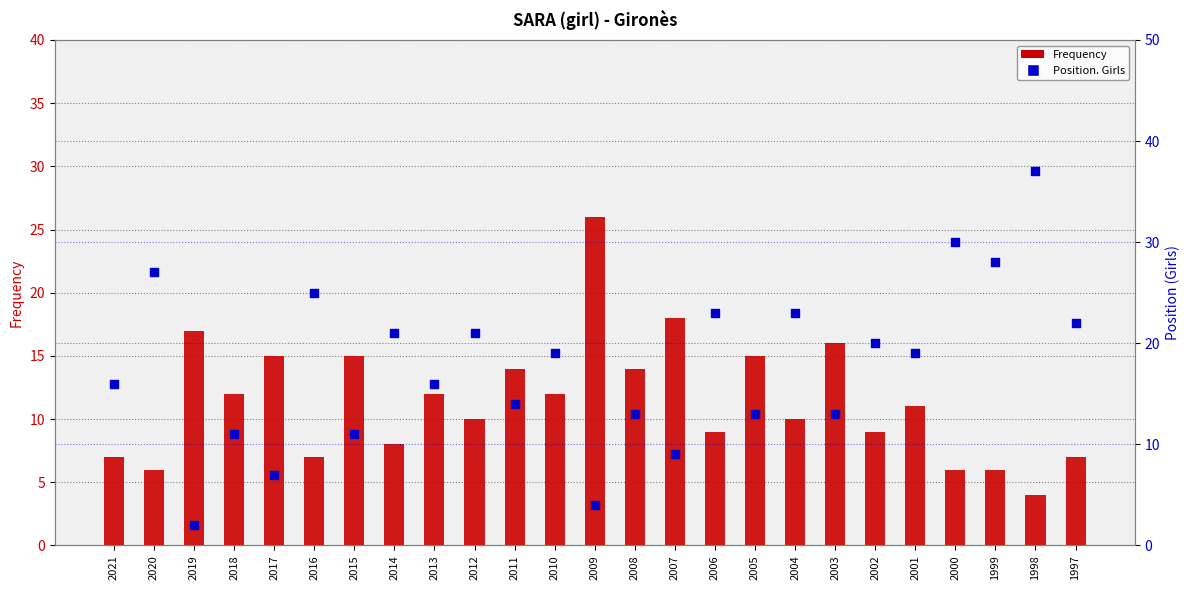

Which series has the largest total across all categories?

Position. Girls